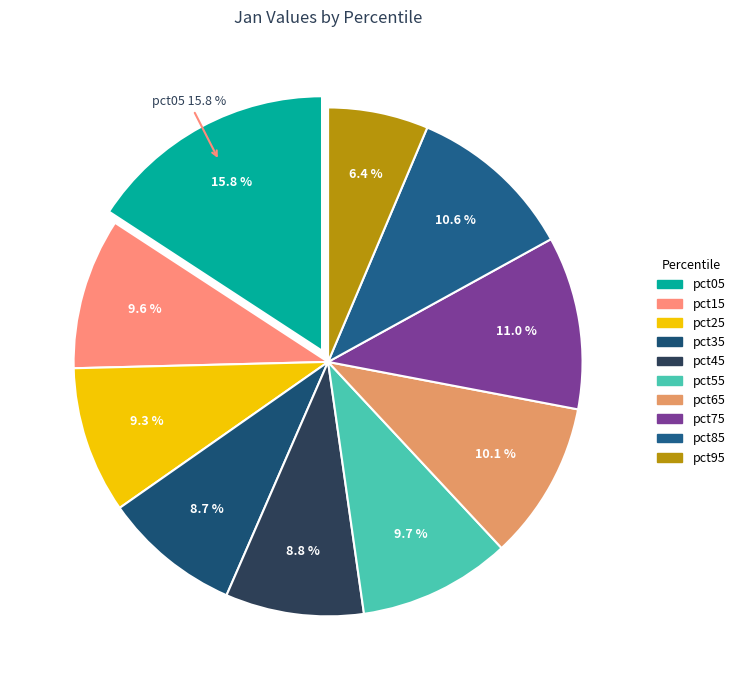

Is there any slice that represents more than half of the pie?

No